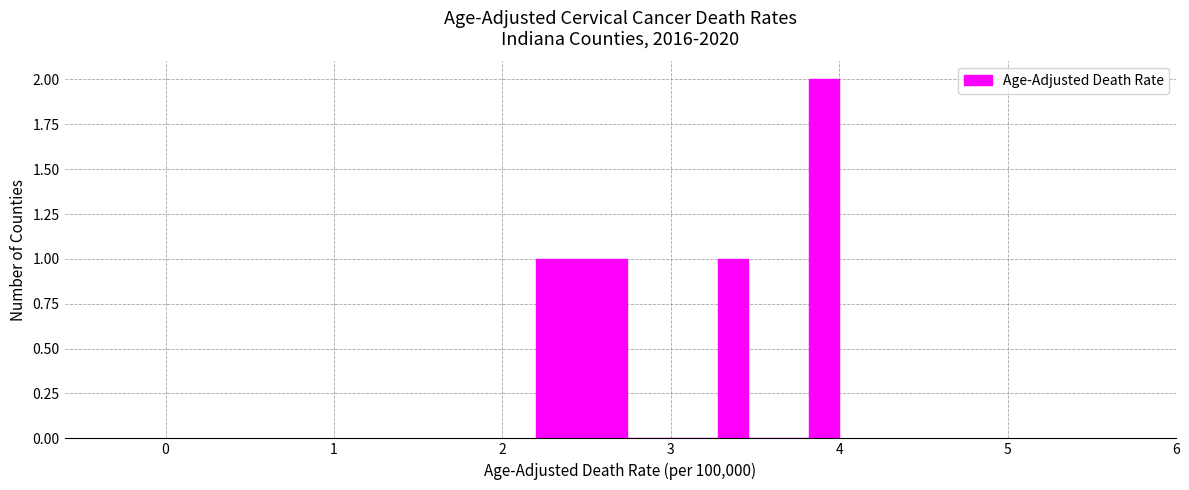

Around what value on the x-axis is the tallest bar? Give the approximate position of its centre, as read against the axis.

3.9